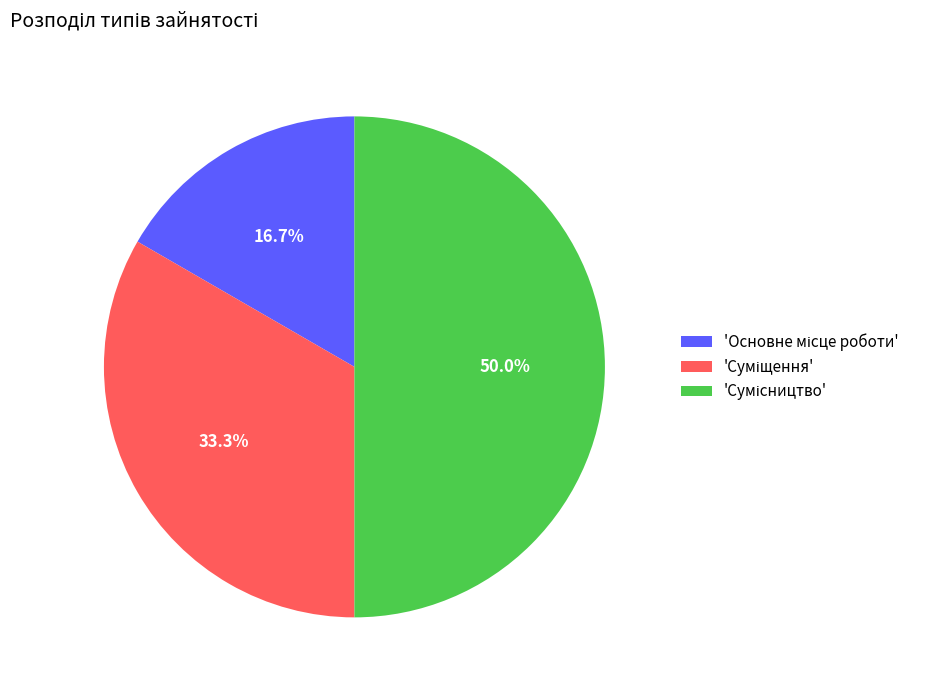

How many slices are in this pie chart?

3